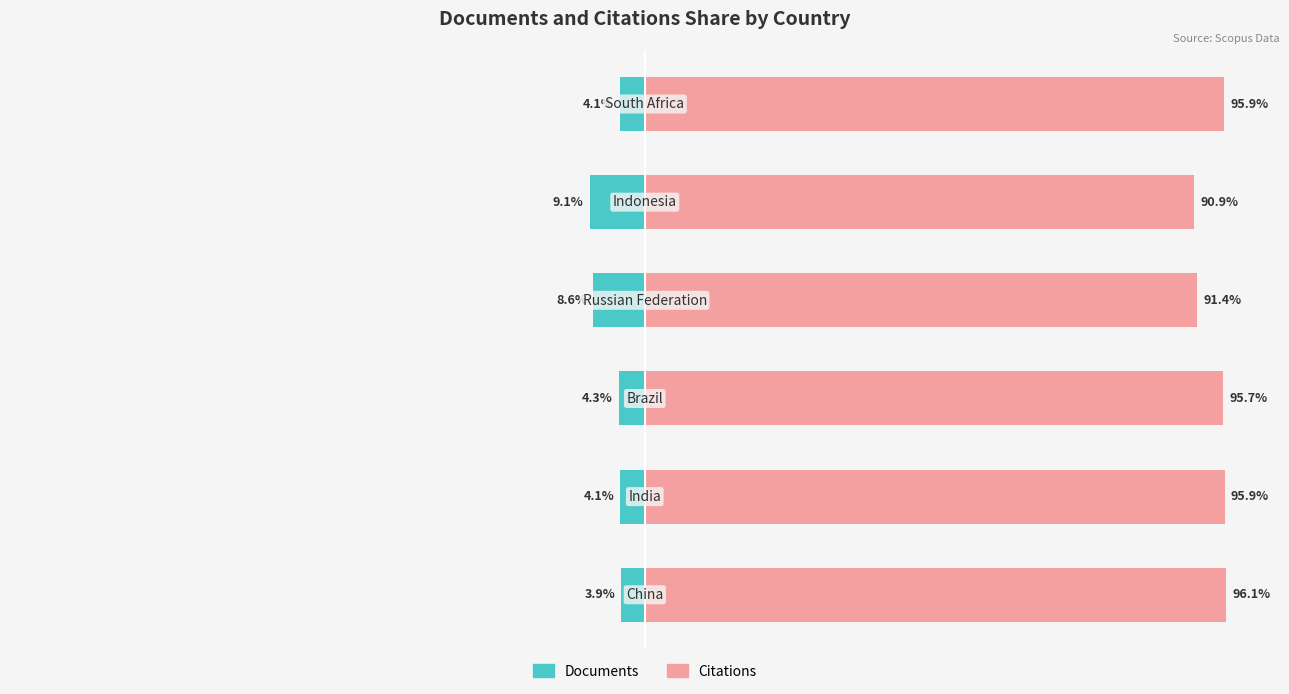

What is the maximum value for Citations?

96.1